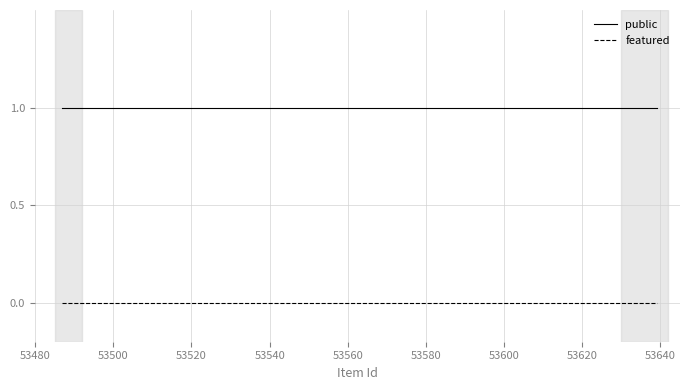

True or false: featured and public intersect in this chart.

False